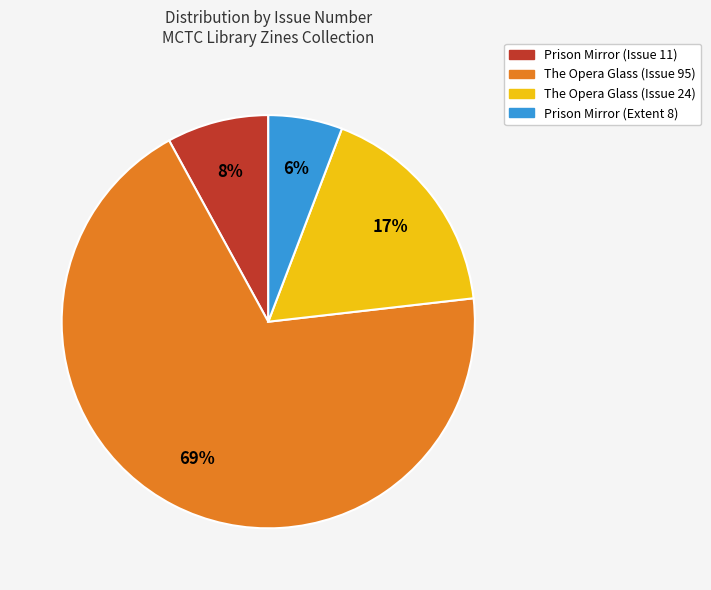

To the nearest percent, what is the difference between the largest and smallest slice percentages?

63%